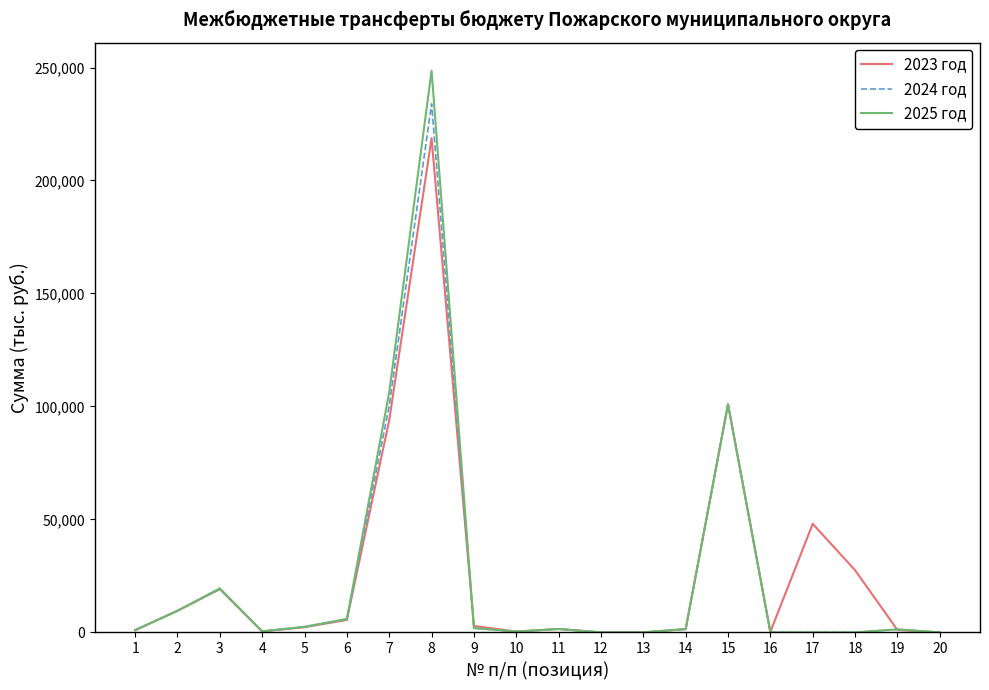

What is the spread (max minus min) of values at 4?

36.3